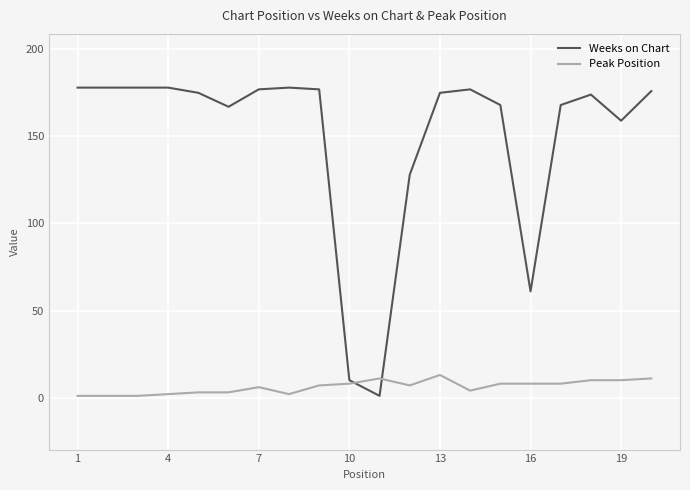

The value of Weeks on Chart at 13 is 177. True or false?

True